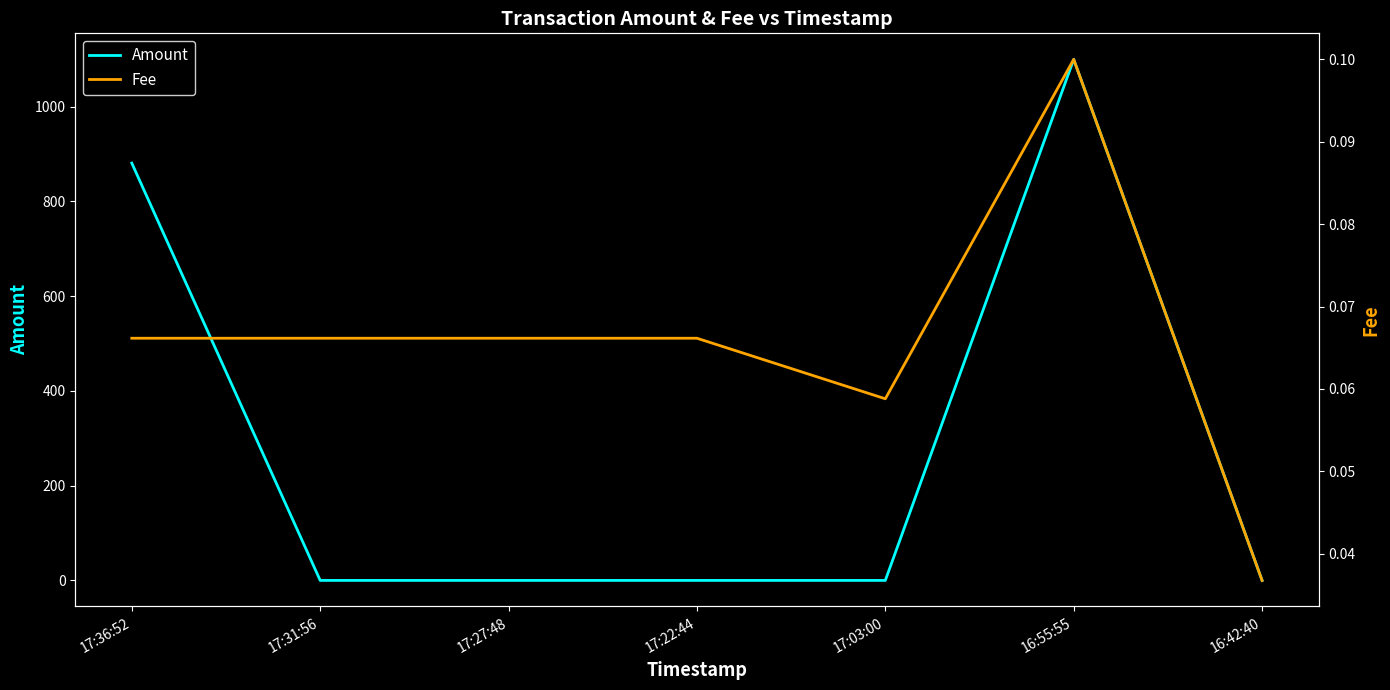

How many distinct data groups are displayed?

2